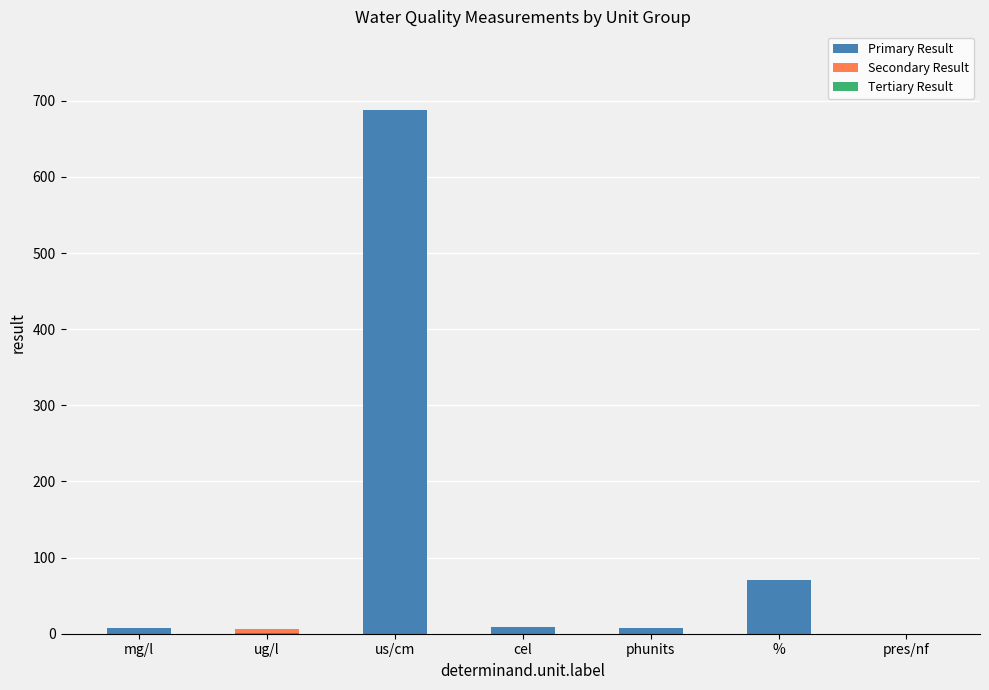

At which category is the sum across all series the highest?

us/cm